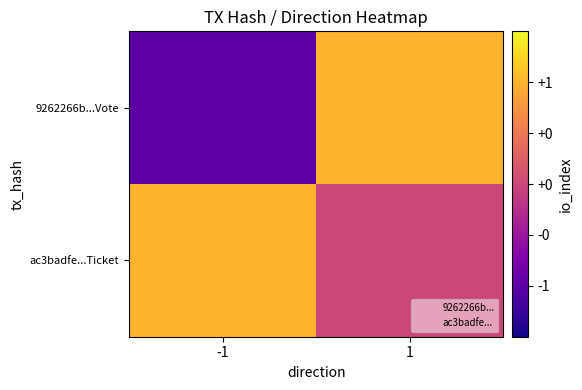

Reading right to left, extract all data points from this chart.

9262266b...Vote: 1=1	-1=-1
ac3badfe...Ticket: 1=0	-1=1